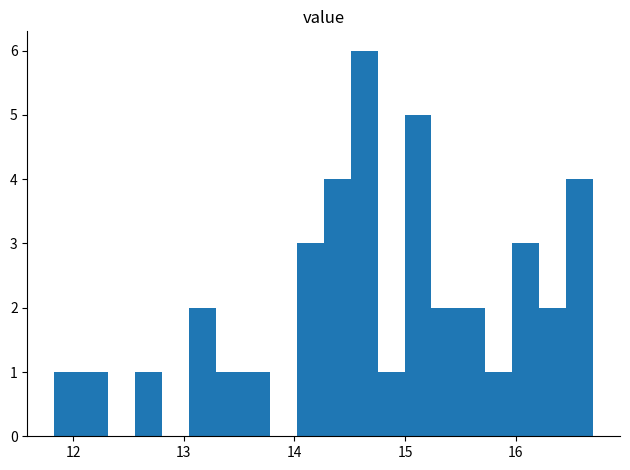

Around what value on the x-axis is the tallest bar? Give the approximate position of its centre, as read against the axis.

14.6